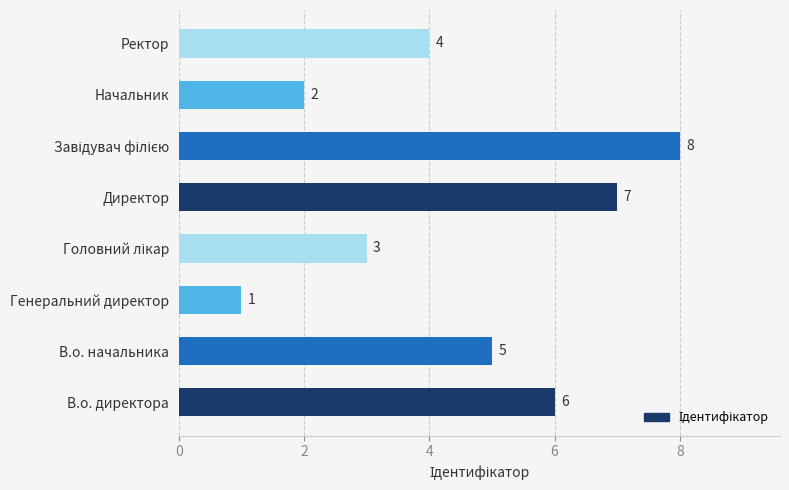

Reading top to bottom, extract all data points from this chart.

4	2	8	7	3	1	5	6